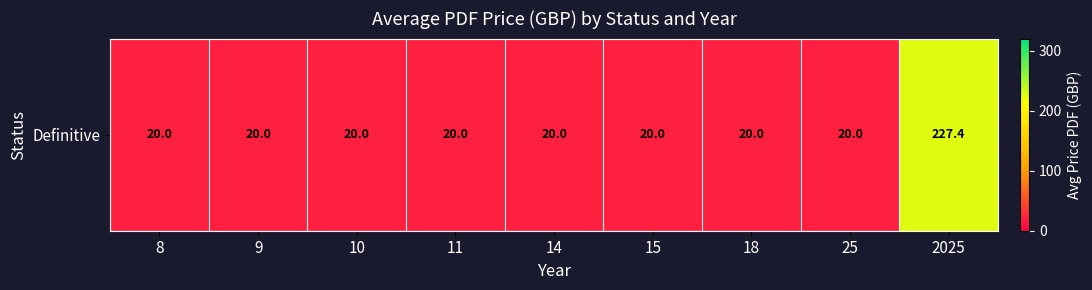

What is the sum of all values?

387.4